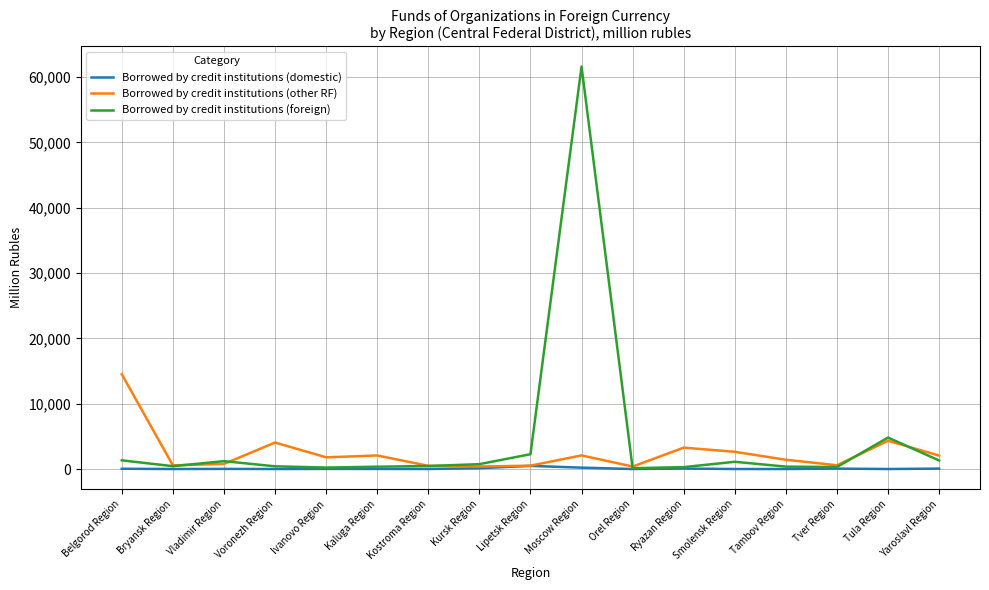

Is it true that Borrowed by credit institutions (domestic) equals 0 at Orel Region?

True